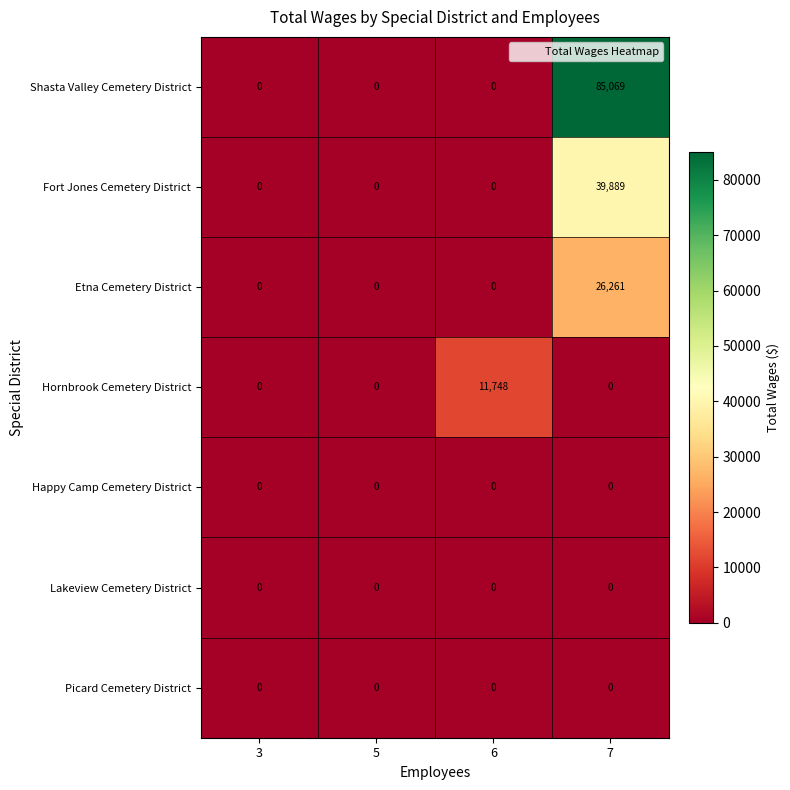

Reading left to right, what are all the values shown in this chart?

Shasta Valley Cemetery District: 3=0	5=0	6=0	7=85069
Fort Jones Cemetery District: 3=0	5=0	6=0	7=39889
Etna Cemetery District: 3=0	5=0	6=0	7=26261
Hornbrook Cemetery District: 3=0	5=0	6=11748	7=0
Happy Camp Cemetery District: 3=0	5=0	6=0	7=0
Lakeview Cemetery District: 3=0	5=0	6=0	7=0
Picard Cemetery District: 3=0	5=0	6=0	7=0